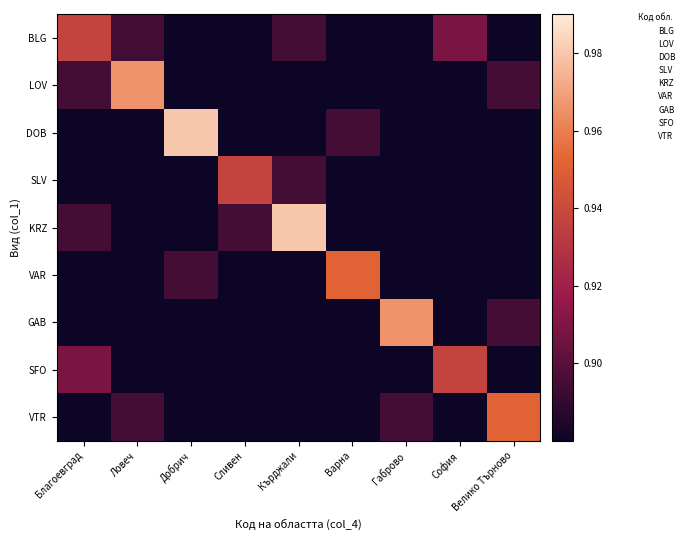

Reading left to right, list all the values displayed in this chart.

BLG: Благоевград=0.9	Ловеч=0.9	Добрич=0.9	Сливен=0.9	Кърджали=0.9	Варна=0.9	Габрово=0.9	София=0.9	Велико Търново=0.9
LOV: Благоевград=0.9	Ловеч=1.0	Добрич=0.9	Сливен=0.9	Кърджали=0.9	Варна=0.9	Габрово=0.9	София=0.9	Велико Търново=0.9
DOB: Благоевград=0.9	Ловеч=0.9	Добрич=1.0	Сливен=0.9	Кърджали=0.9	Варна=0.9	Габрово=0.9	София=0.9	Велико Търново=0.9
SLV: Благоевград=0.9	Ловеч=0.9	Добрич=0.9	Сливен=0.9	Кърджали=0.9	Варна=0.9	Габрово=0.9	София=0.9	Велико Търново=0.9
KRZ: Благоевград=0.9	Ловеч=0.9	Добрич=0.9	Сливен=0.9	Кърджали=1.0	Варна=0.9	Габрово=0.9	София=0.9	Велико Търново=0.9
VAR: Благоевград=0.9	Ловеч=0.9	Добрич=0.9	Сливен=0.9	Кърджали=0.9	Варна=1.0	Габрово=0.9	София=0.9	Велико Търново=0.9
GAB: Благоевград=0.9	Ловеч=0.9	Добрич=0.9	Сливен=0.9	Кърджали=0.9	Варна=0.9	Габрово=1.0	София=0.9	Велико Търново=0.9
SFO: Благоевград=0.9	Ловеч=0.9	Добрич=0.9	Сливен=0.9	Кърджали=0.9	Варна=0.9	Габрово=0.9	София=0.9	Велико Търново=0.9
VTR: Благоевград=0.9	Ловеч=0.9	Добрич=0.9	Сливен=0.9	Кърджали=0.9	Варна=0.9	Габрово=0.9	София=0.9	Велико Търново=1.0